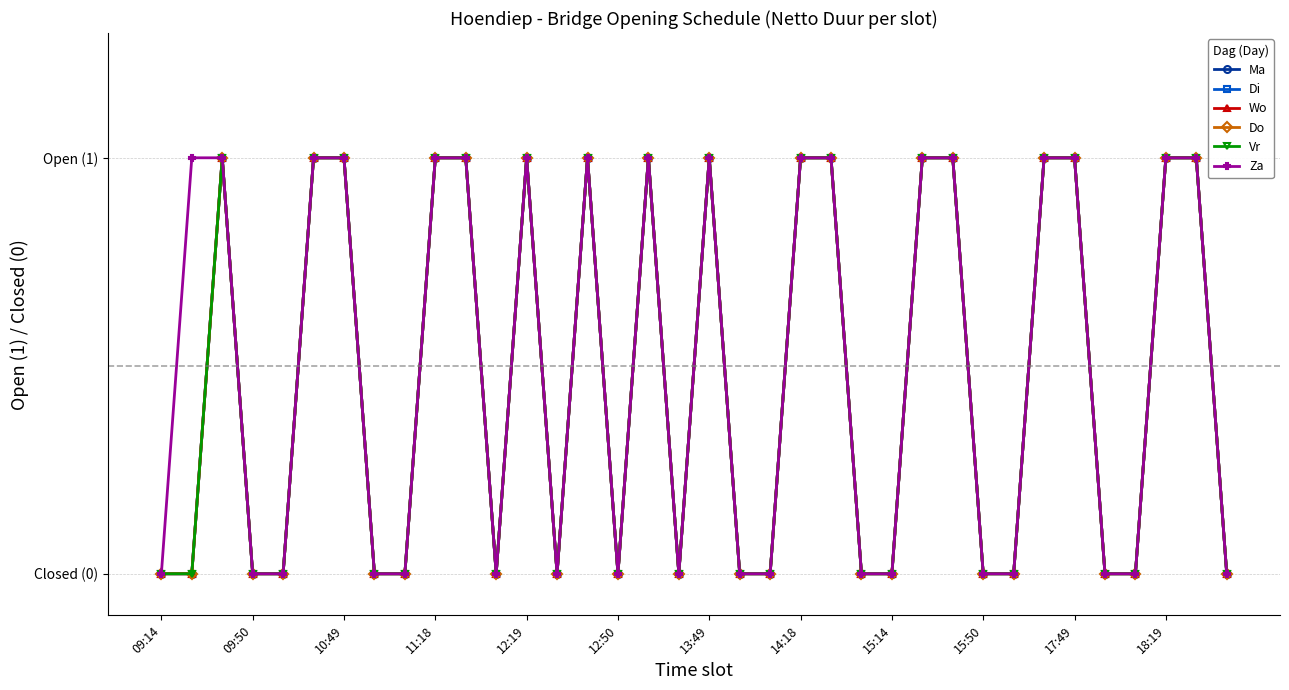

How many Vr values are between 0 and 1?

36